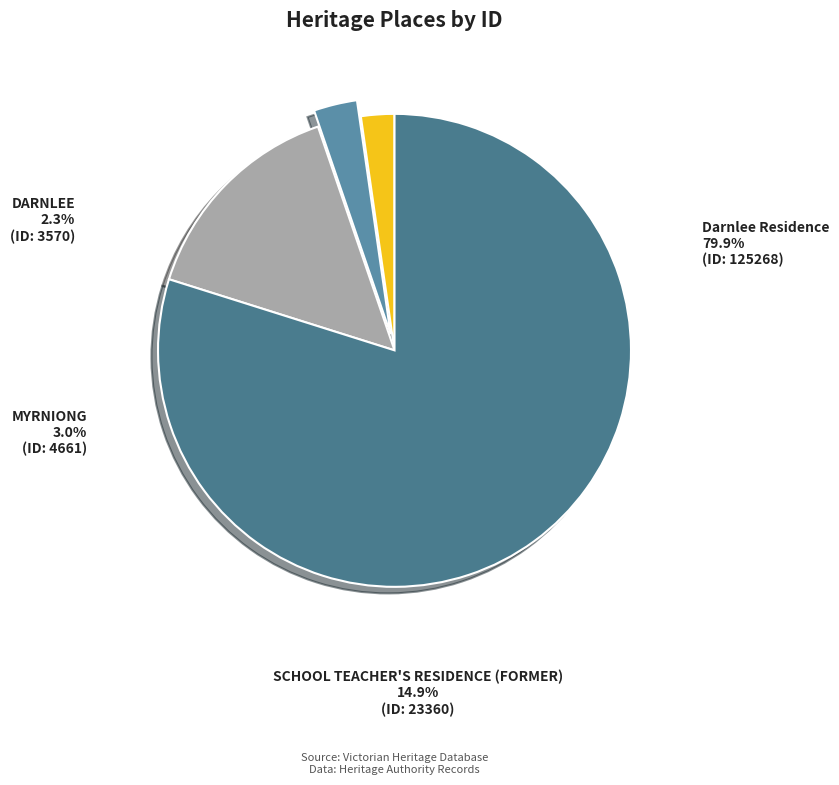

Is the sum of Darnlee Residence and DARNLEE greater than half?

Yes